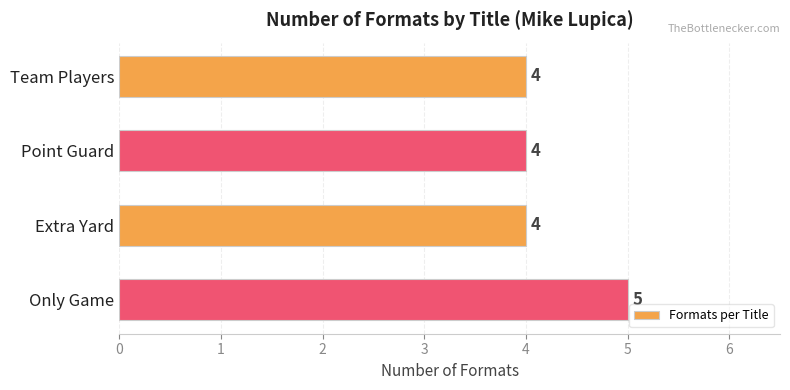

What is the sum of all values?

17